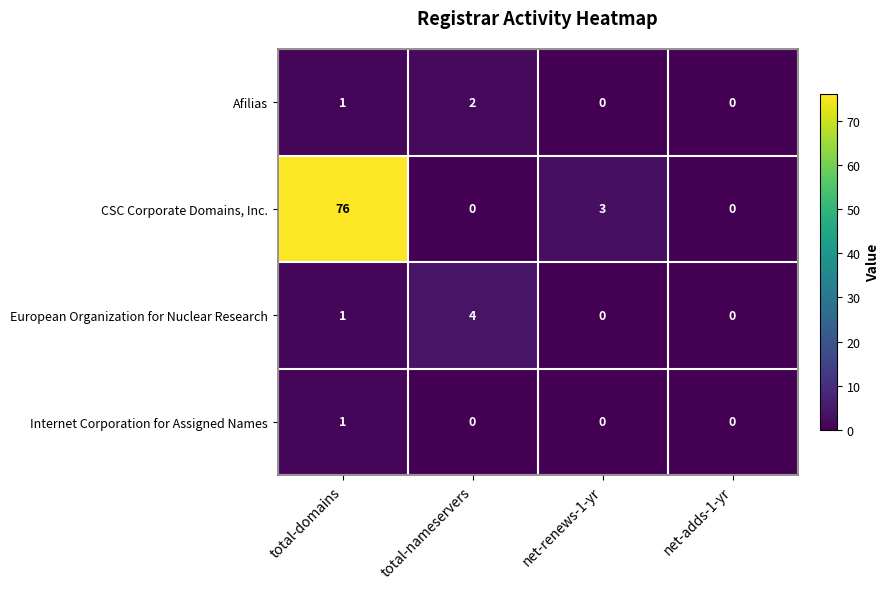

What is the sum of all Afilias values?

3